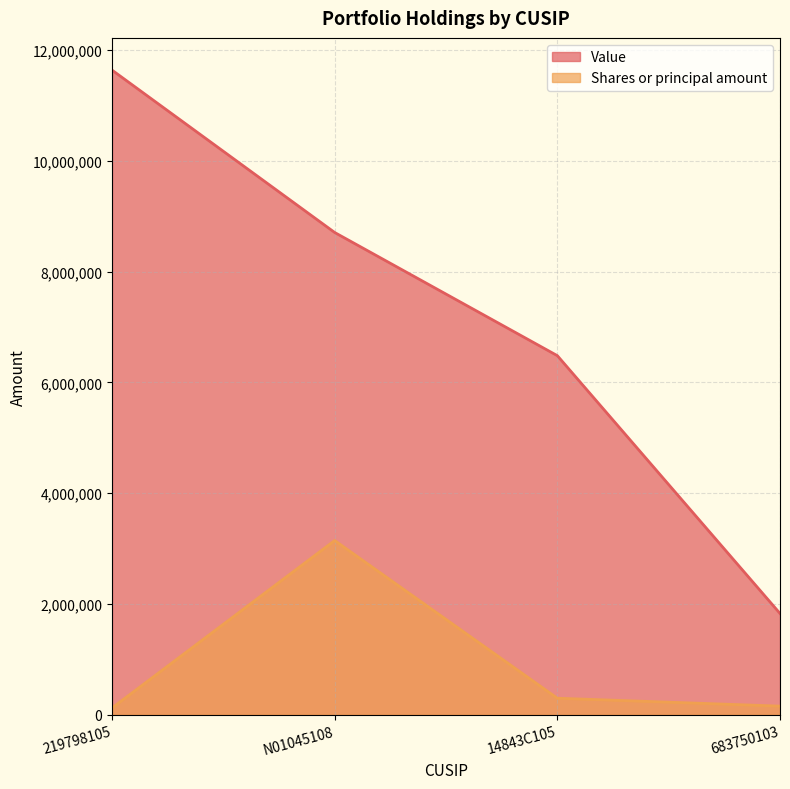

Reading right to left, transcribe all the data shown in this chart.

Value: 1826000	6483000	8708000	11641000
Shares or principal amount: 152278	295372	3143773	119787